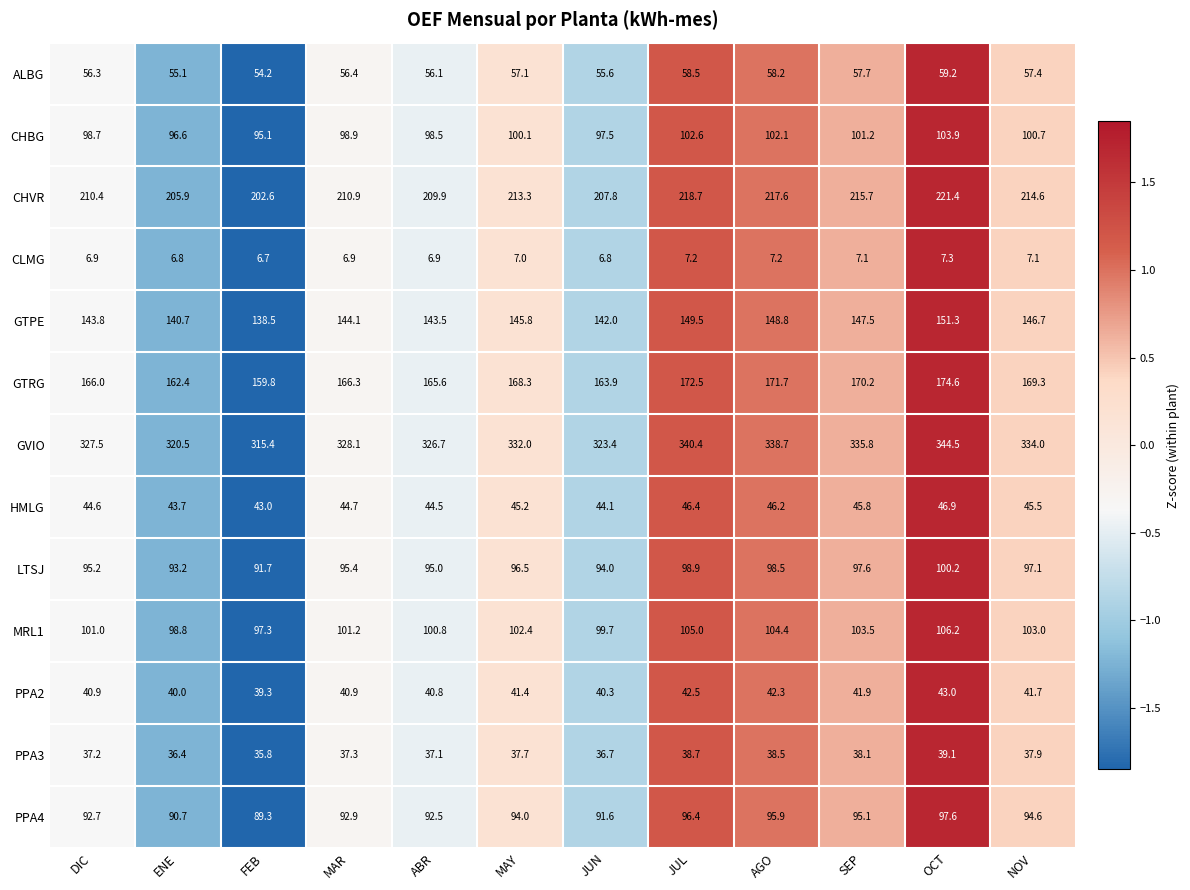

Rank the series by their maximum value, from highest to lowest.

GVIO, CHVR, GTRG, GTPE, MRL1, CHBG, LTSJ, PPA4, ALBG, HMLG, PPA2, PPA3, CLMG